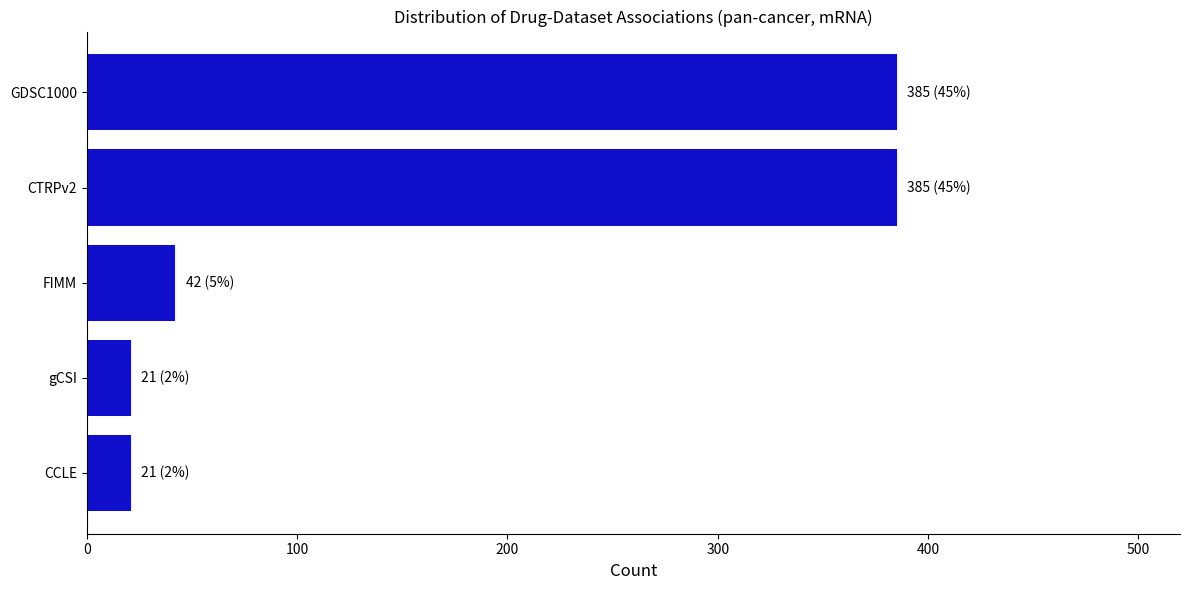

Reading bottom to top, list all the values displayed in this chart.

CCLE=21	gCSI=21	FIMM=42	CTRPv2=385	GDSC1000=385